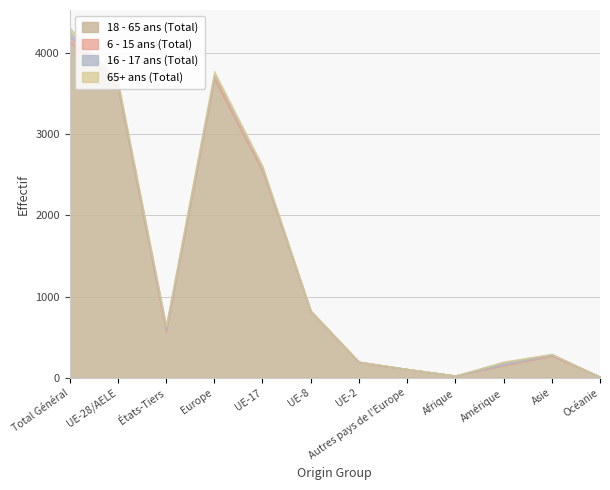

Is it true that 18 - 65 ans (Total) equals 814 at UE-8?

True